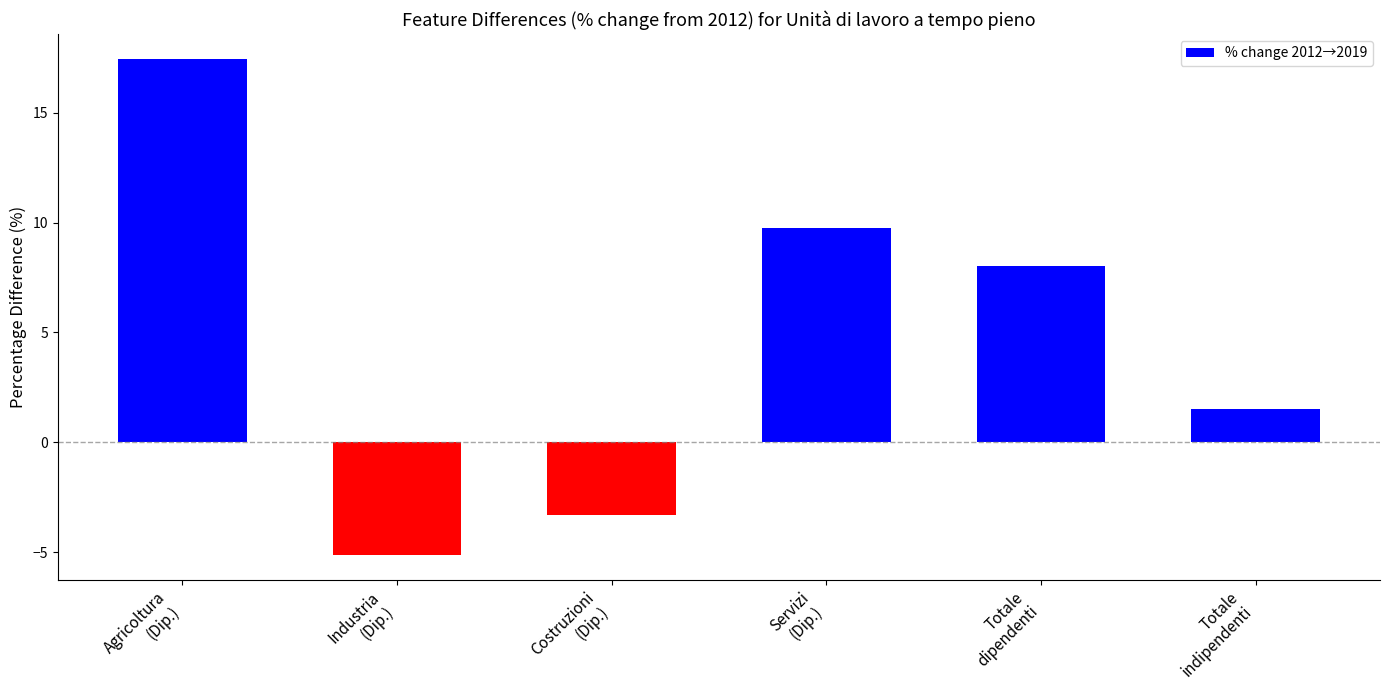

How many series are shown in this chart?

1